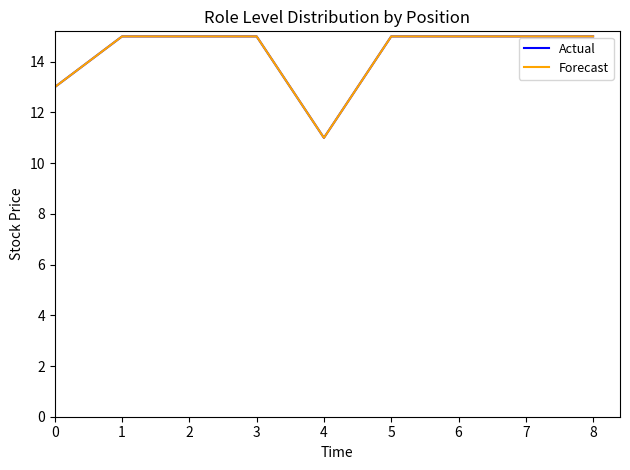

Does the chart display data point markers on the line(s)?

No